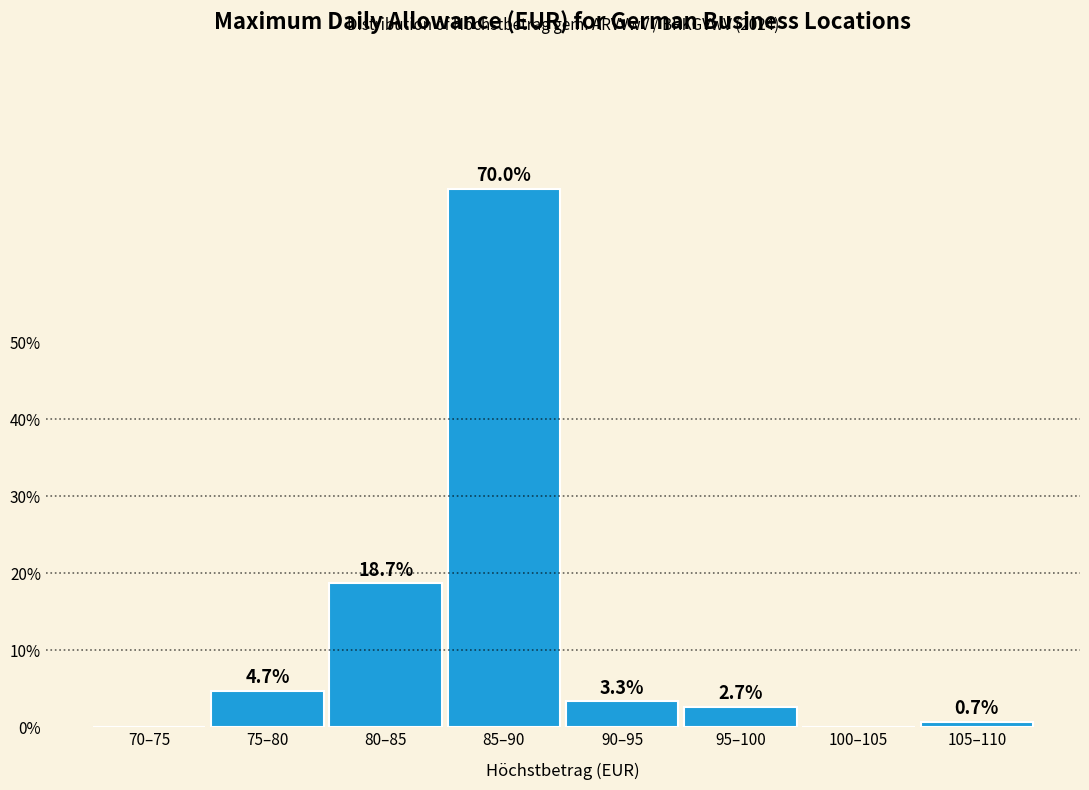

Reading left to right, transcribe all the data shown in this chart.

70–75=0.0	75–80=4.7	80–85=18.7	85–90=70.0	90–95=3.3	95–100=2.7	100–105=0.0	105–110=0.7